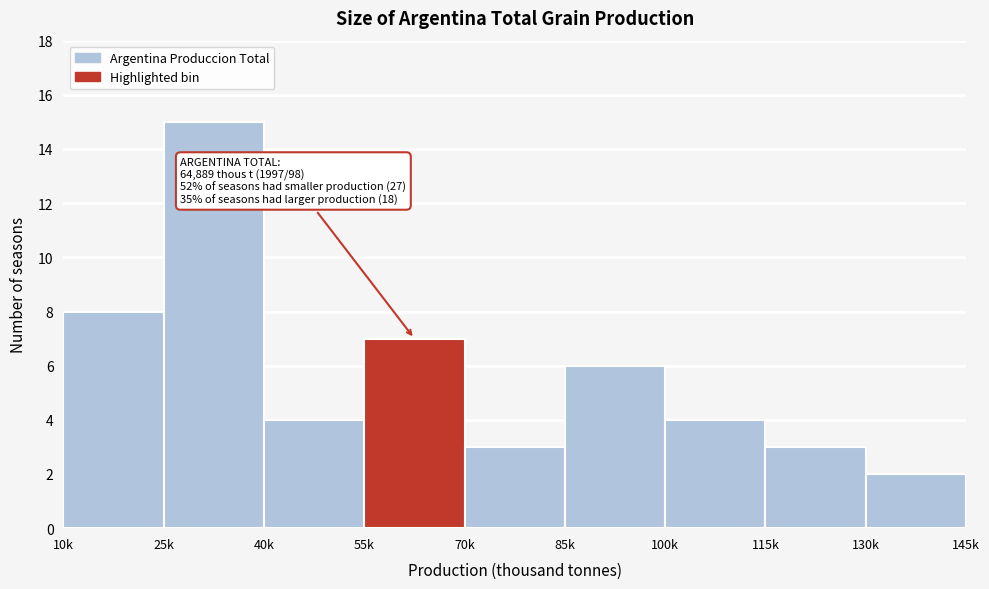

Reading left to right, what are all the values shown in this chart?

8	15	4	7	3	6	4	3	2